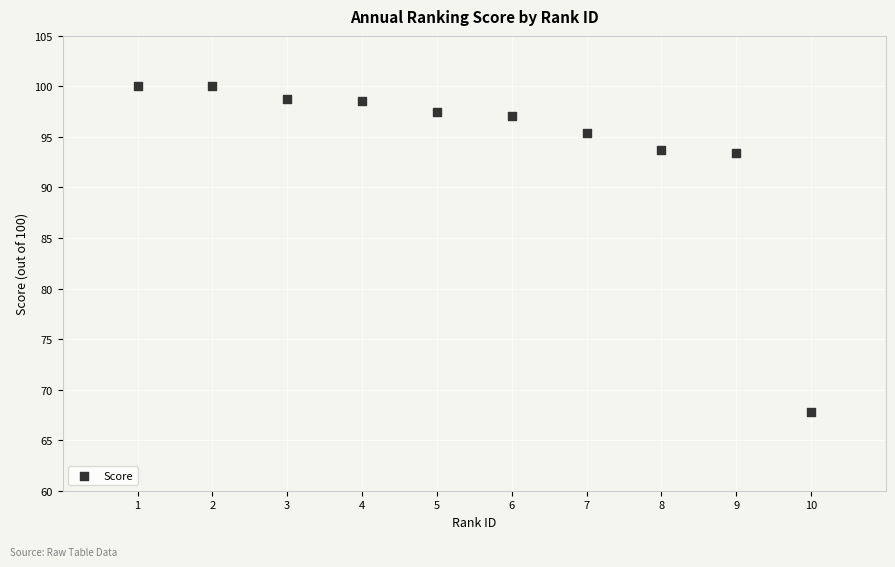

What is the range of X values (max minus min)?

9.0